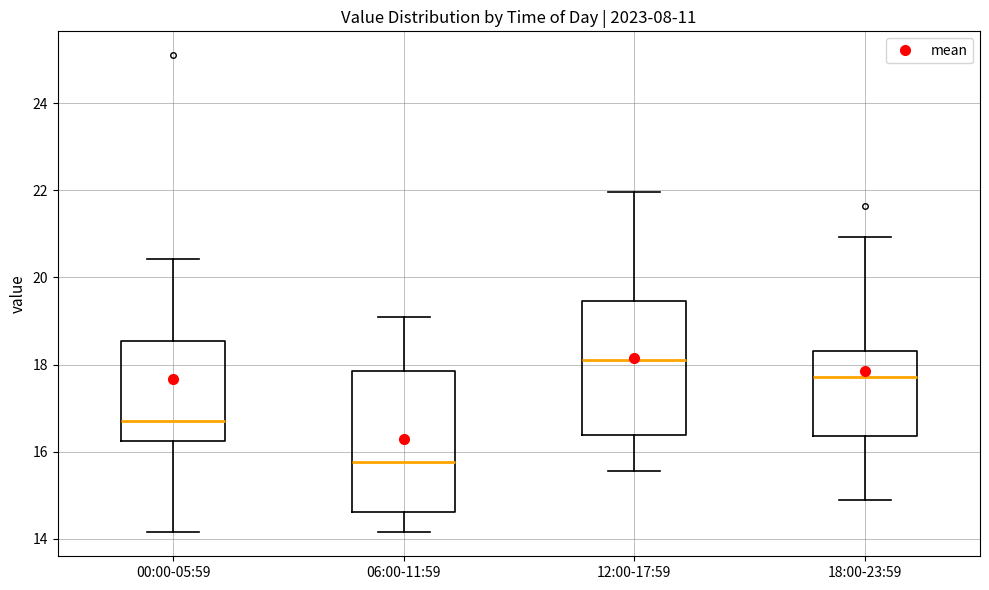

Reading left to right, read every box against the y-axis: the position of its median line, the range the box covers, and the ends of its whiskers. The values are not printed on the chart, so give them approximately, as read against the axis.

00:00-05:59: median 16.8, box 16.2 to 18.6, whiskers 14.2 to 20.4
06:00-11:59: median 15.8, box 14.6 to 17.8, whiskers 14.2 to 19.2
12:00-17:59: median 18.2, box 16.4 to 19.4, whiskers 15.6 to 22.0
18:00-23:59: median 17.8, box 16.4 to 18.4, whiskers 15.0 to 21.0